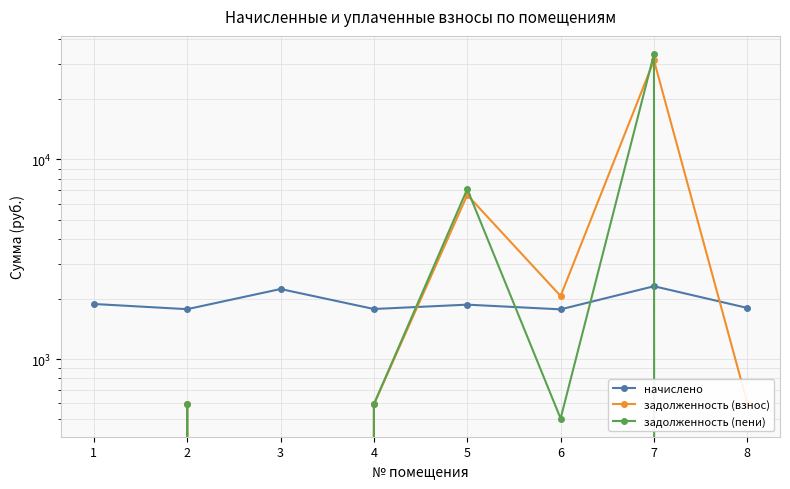

What is the maximum value shown in the chart?

33733.3